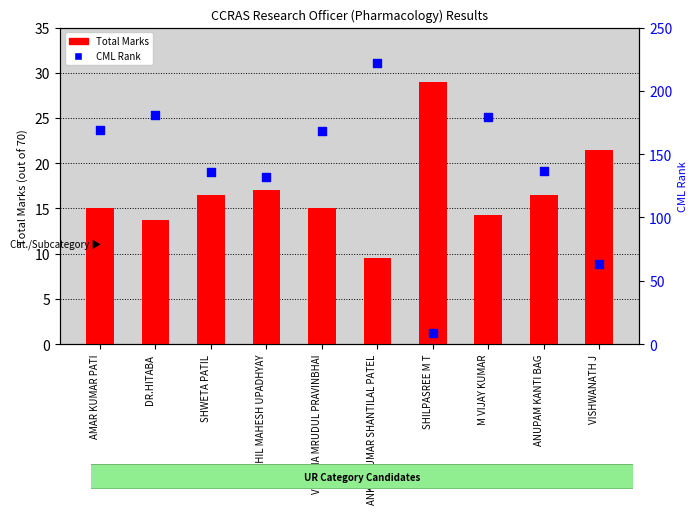

Which series has the largest total across all categories?

CML Rank